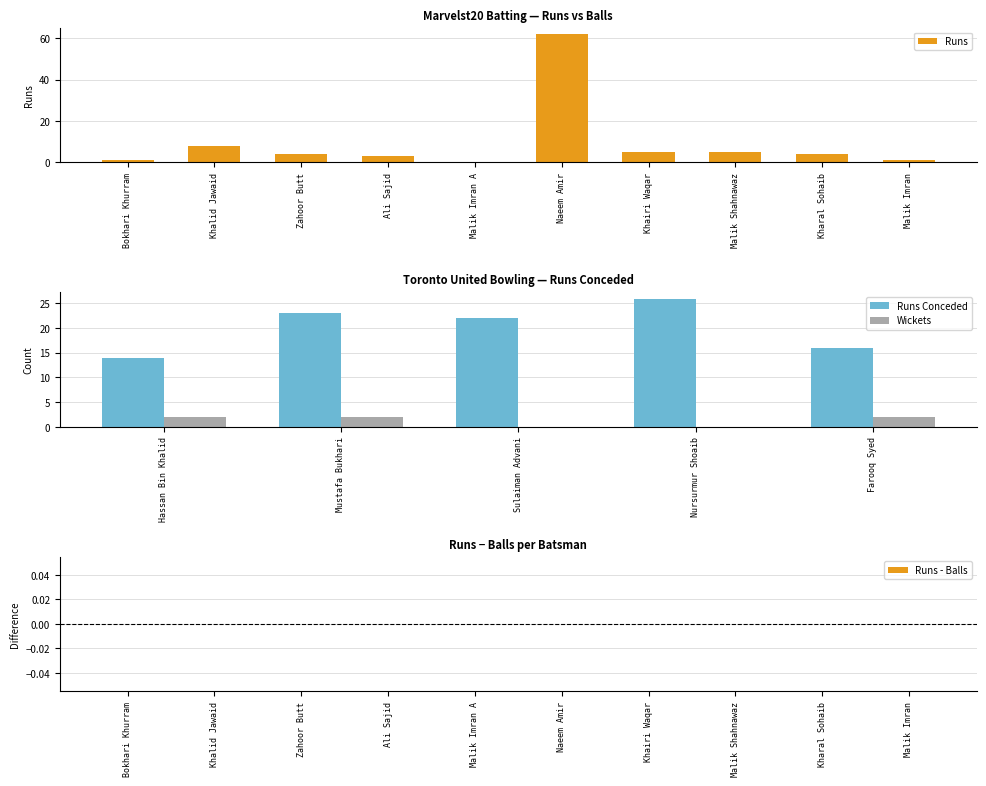

What position from the left is Kharal Sohaib?

9